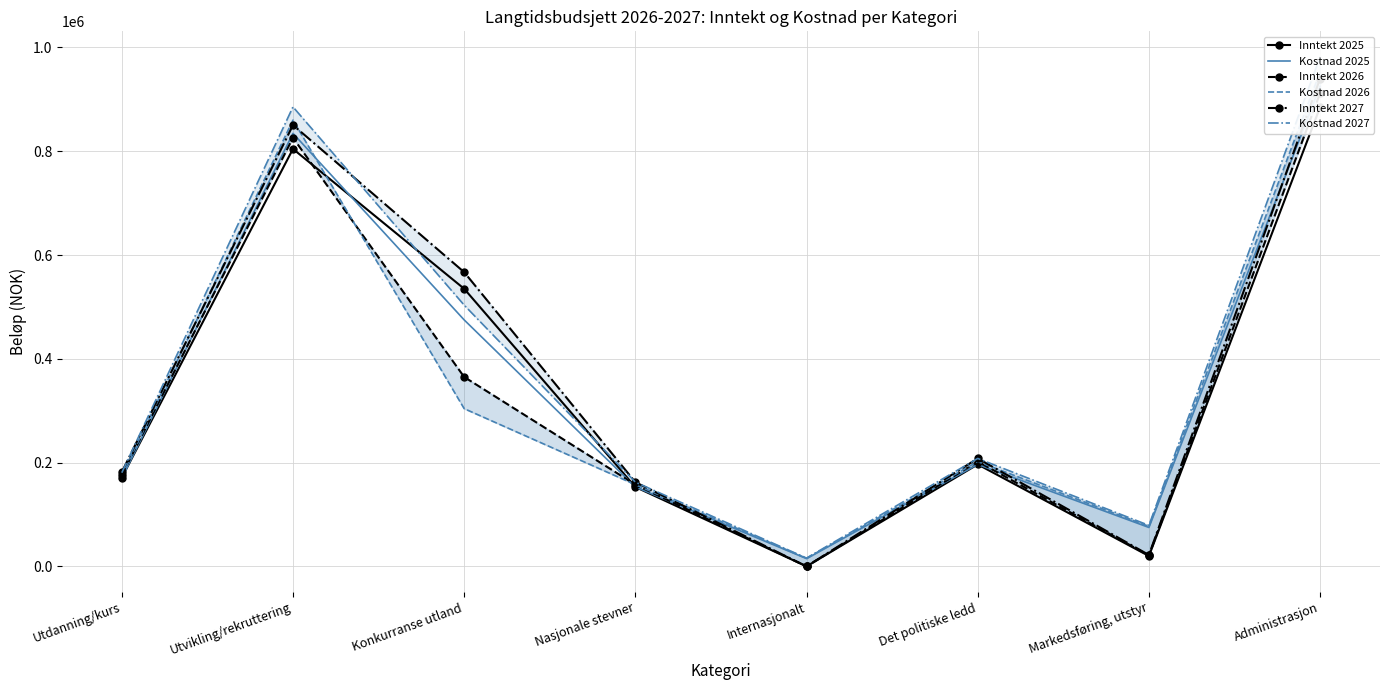

Reading right to left, extract all data points from this chart.

Inntekt 2025: Administrasjon=885000	Markedsføring, utstyr=20000	Det politiske ledd=196500	Internasjonalt=0	Nasjonale stevner=153000	Konkurranse utland=535000	Utvikling/rekruttering=804500	Utdanning/kurs=171000
Kostnad 2025: Administrasjon=925000	Markedsføring, utstyr=75000	Det politiske ledd=196500	Internasjonalt=15000	Nasjonale stevner=153000	Konkurranse utland=475000	Utvikling/rekruttering=834500	Utdanning/kurs=170000
Inntekt 2026: Administrasjon=912000	Markedsføring, utstyr=21000	Det politiske ledd=202000	Internasjonalt=0	Nasjonale stevner=157500	Konkurranse utland=365000	Utvikling/rekruttering=826000	Utdanning/kurs=176000
Kostnad 2026: Administrasjon=953000	Markedsføring, utstyr=77000	Det politiske ledd=202000	Internasjonalt=15500	Nasjonale stevner=157500	Konkurranse utland=304000	Utvikling/rekruttering=860000	Utdanning/kurs=175000
Inntekt 2027: Administrasjon=940000	Markedsføring, utstyr=22000	Det politiske ledd=208000	Internasjonalt=0	Nasjonale stevner=162300	Konkurranse utland=567000	Utvikling/rekruttering=850500	Utdanning/kurs=181500
Kostnad 2027: Administrasjon=982000	Markedsføring, utstyr=79000	Det politiske ledd=208000	Internasjonalt=15950	Nasjonale stevner=162300	Konkurranse utland=503500	Utvikling/rekruttering=885500	Utdanning/kurs=180500